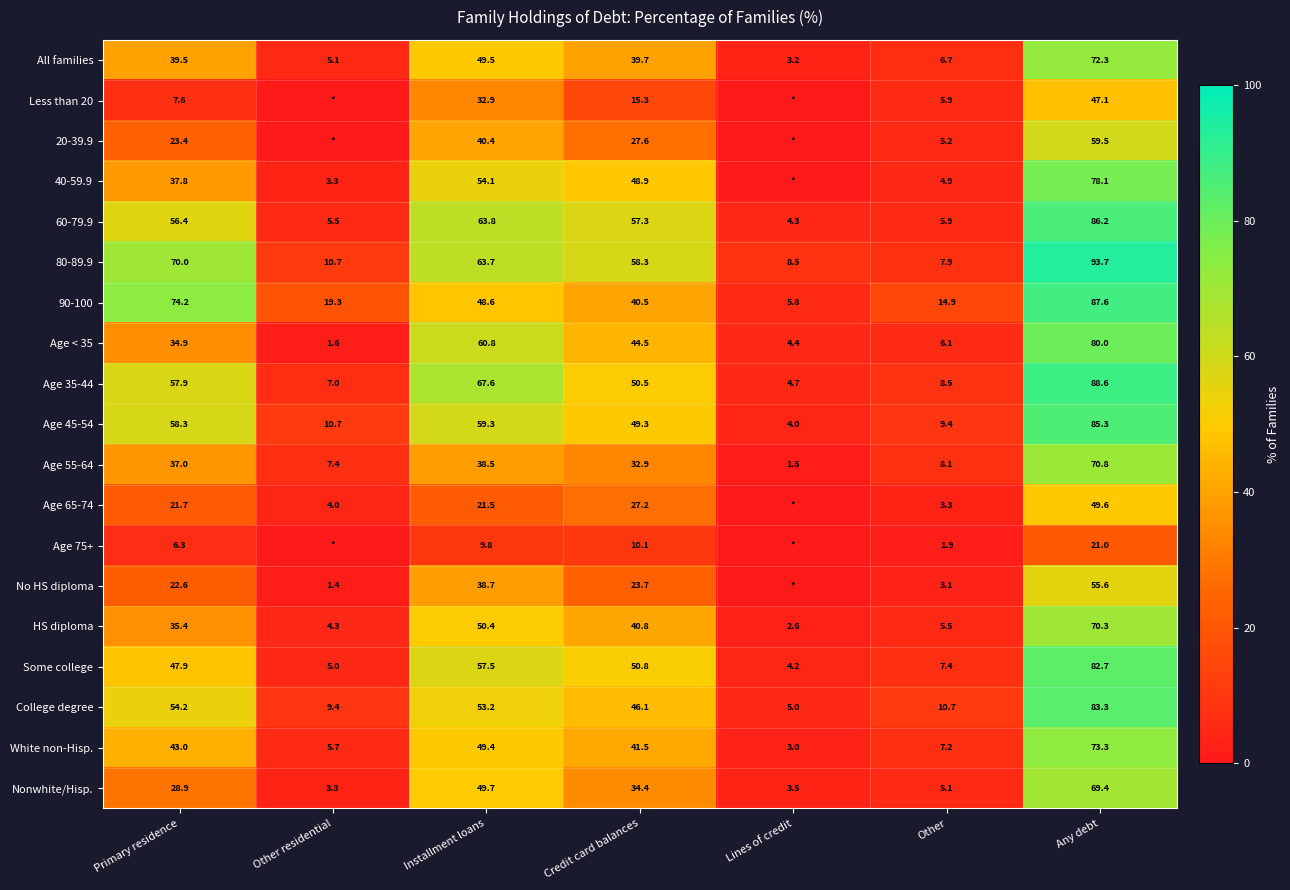

What is the difference between the maximum and second lowest values in the All families series?

67.2